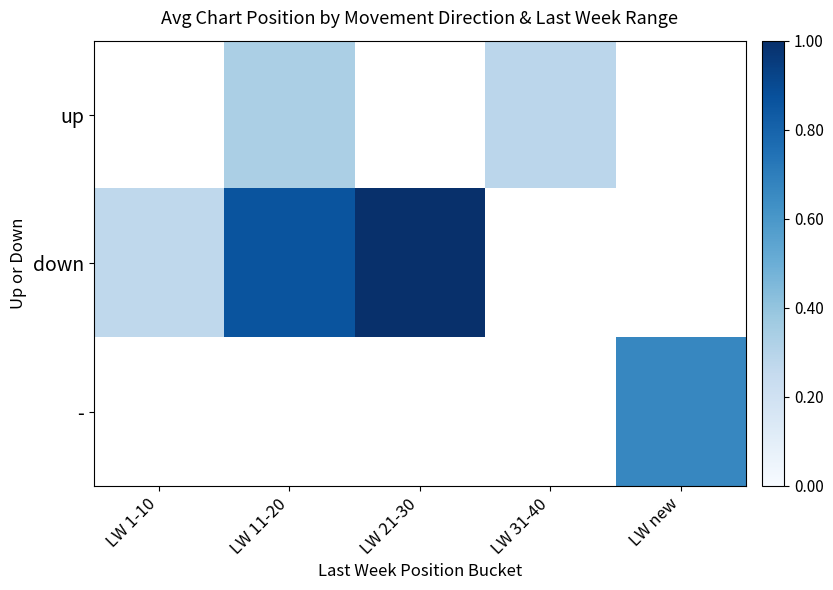

List the labels in order of down value, smallest first.

LW 1-10, LW 11-20, LW 21-30, LW 31-40, LW new